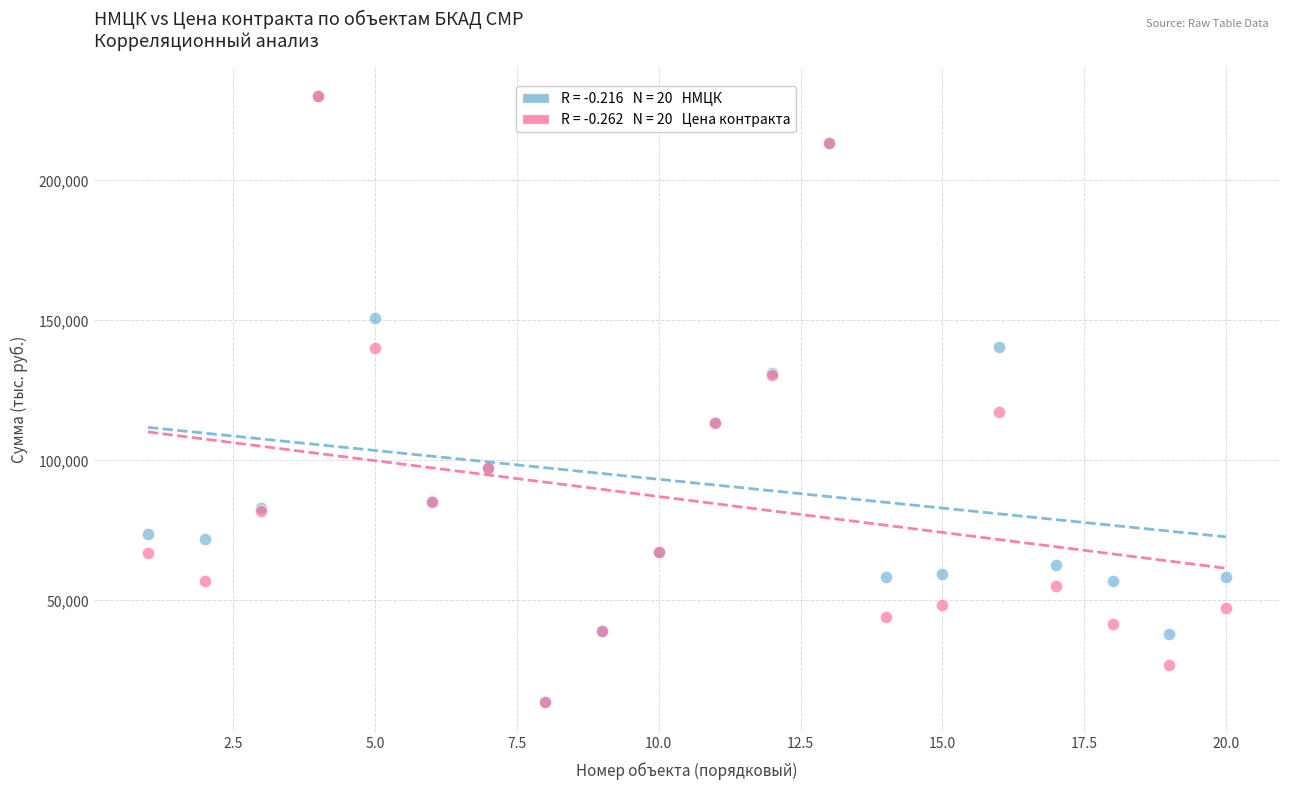

Across all series, what Y value is closest to 121845?

117373.8